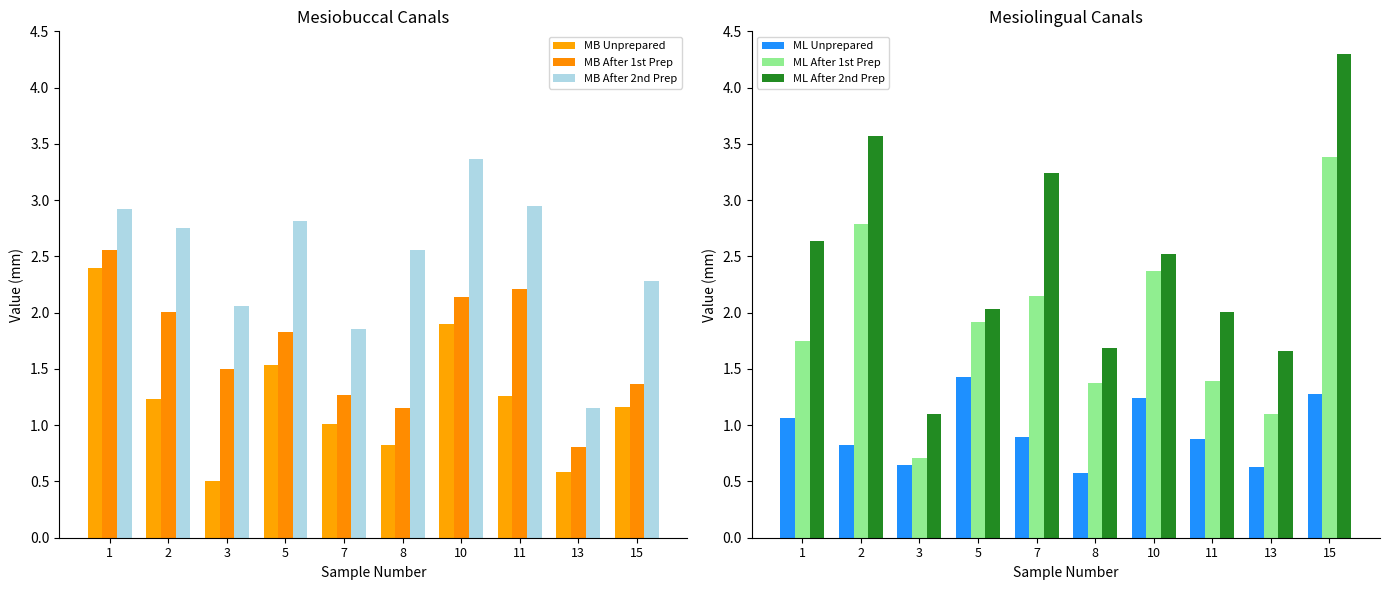

The value of ML After 2nd Prep at 1 is 2.6. True or false?

True